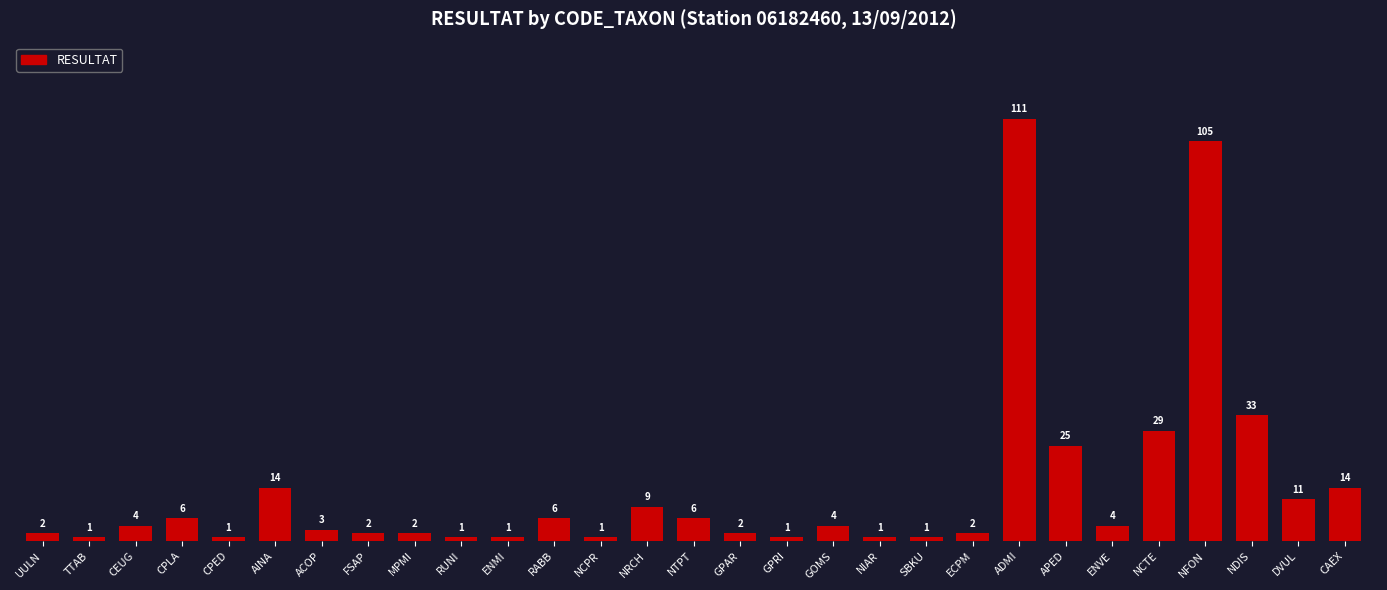

What is the difference between the maximum and minimum values?

110